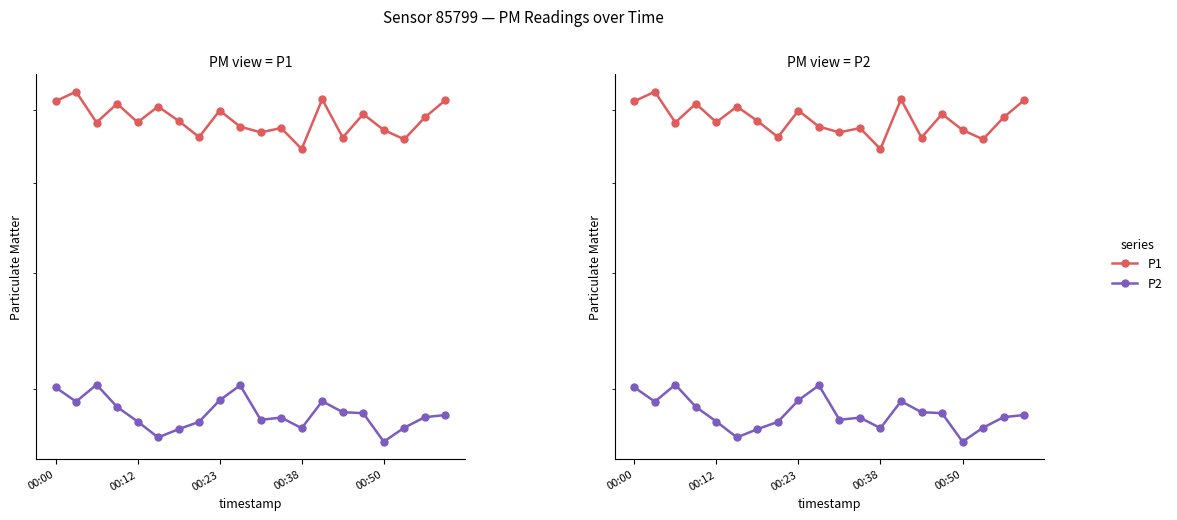

Is the value of P2 at 00:38 greater than the value of P1 at 00:23?

No